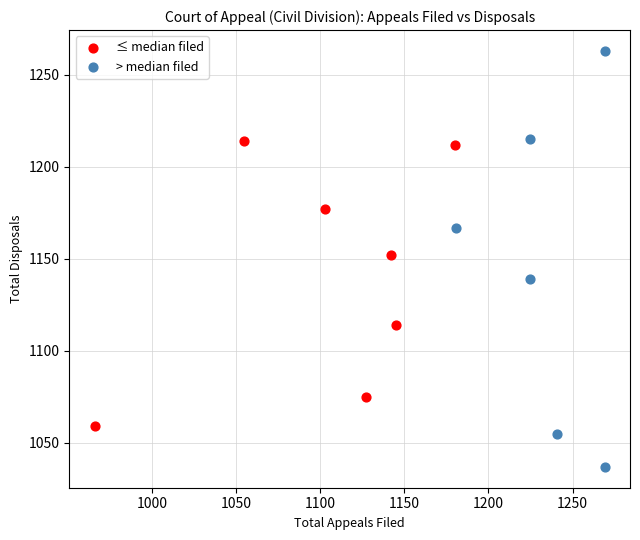

Which series contains the highest Y value?

> median filed